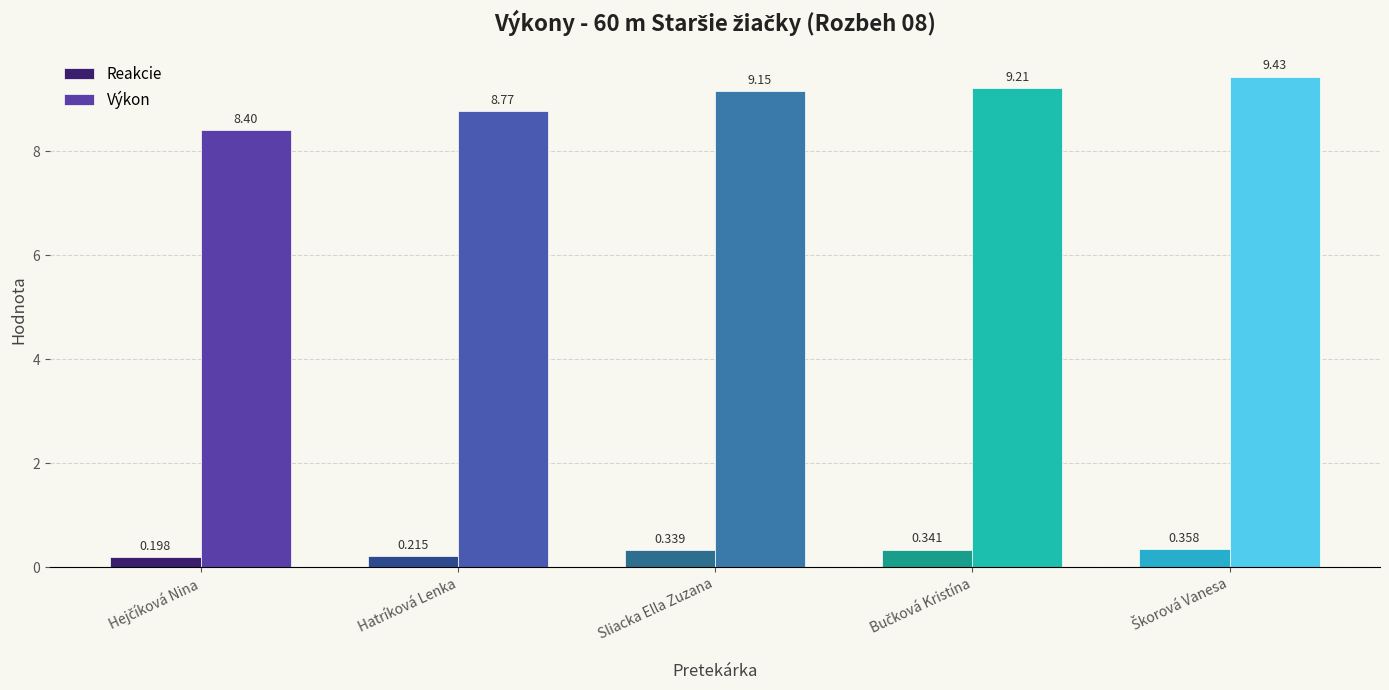

How many bars are there in total?

10